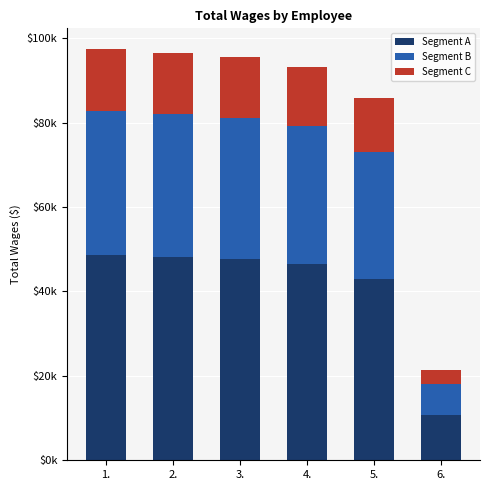

What are all the series names shown in the legend?

Segment A, Segment B, Segment C